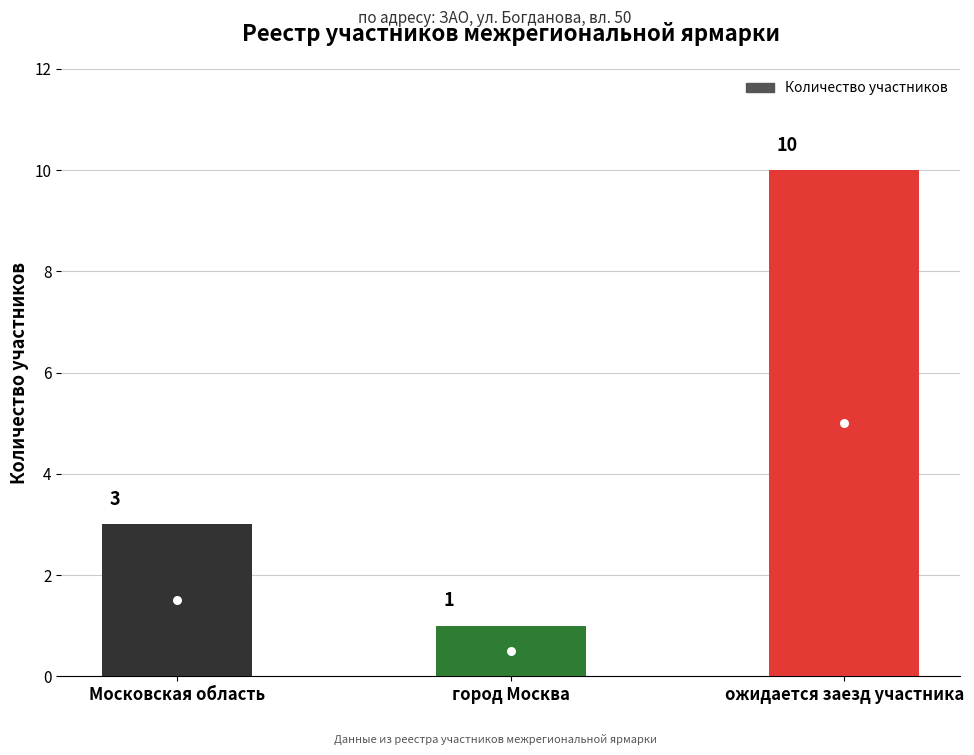

How many bars are there in total?

3